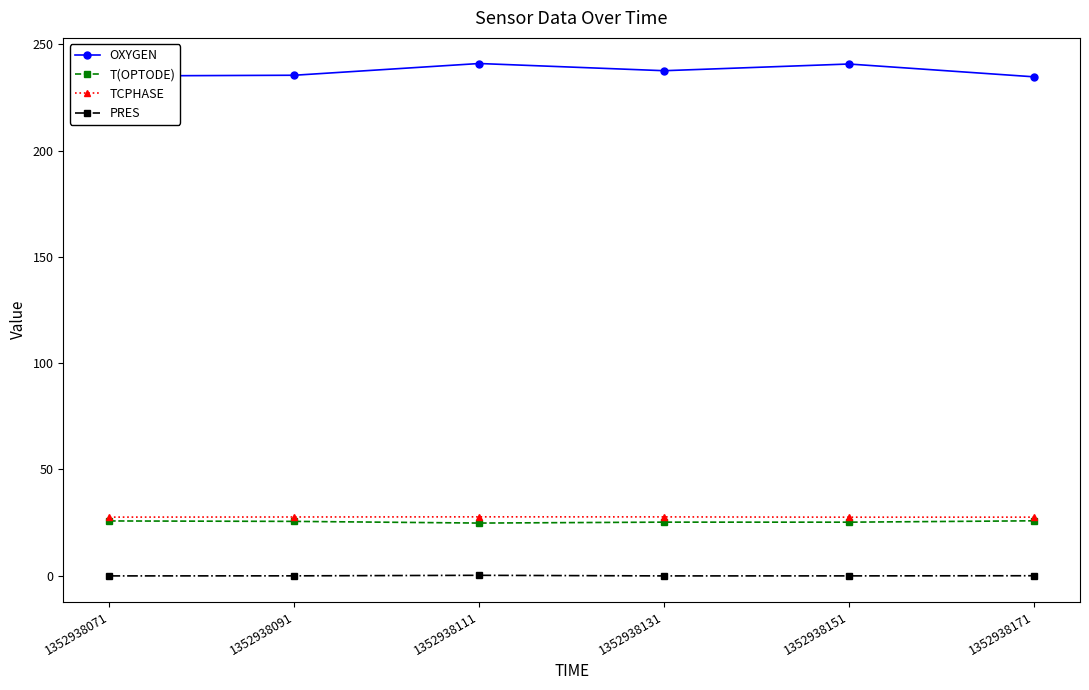

Is the value of TCPHASE at 1352938071 greater than the value of OXYGEN at 1352938151?

No